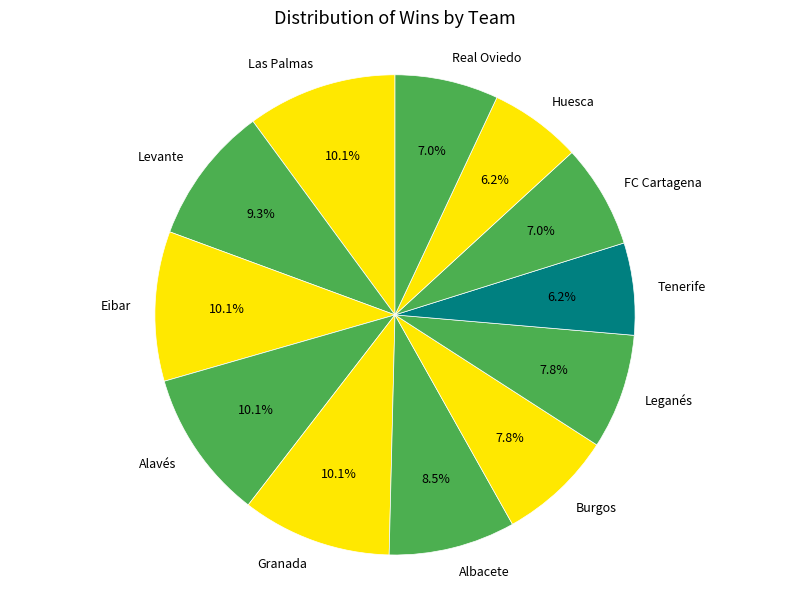

Does Eibar account for over 50% of the chart?

No